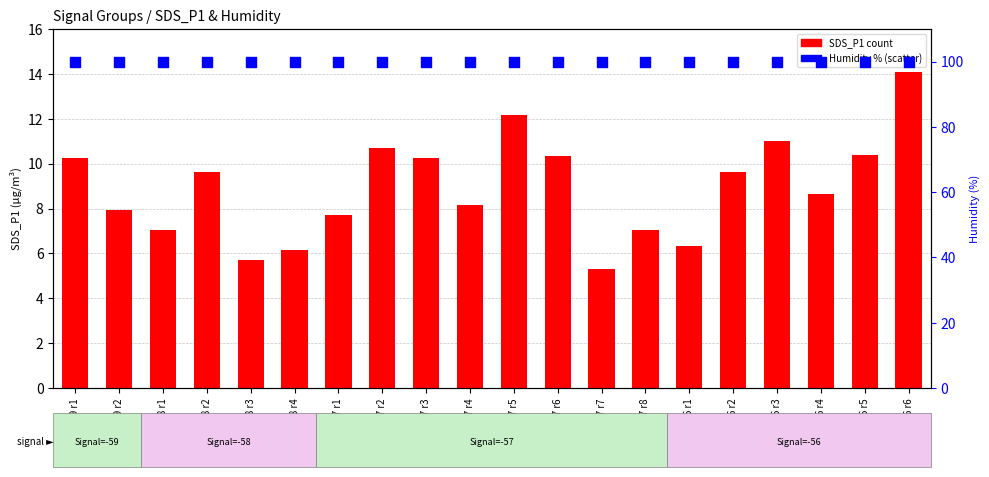

At which category is the sum across all series the highest?

S=-56 r6